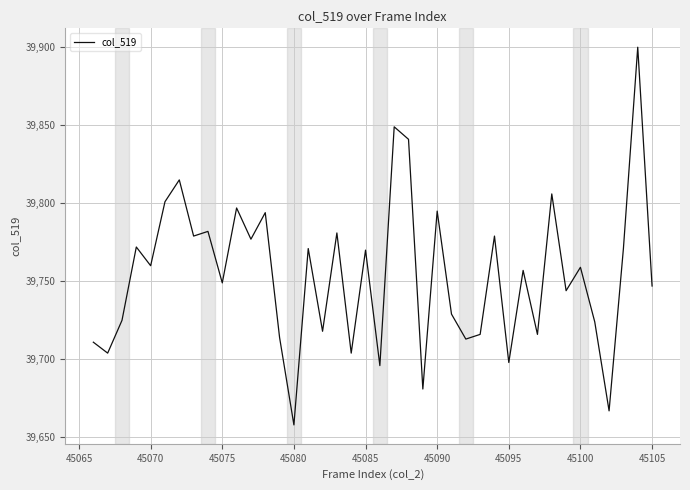

What is the minimum value shown in the chart?

39658